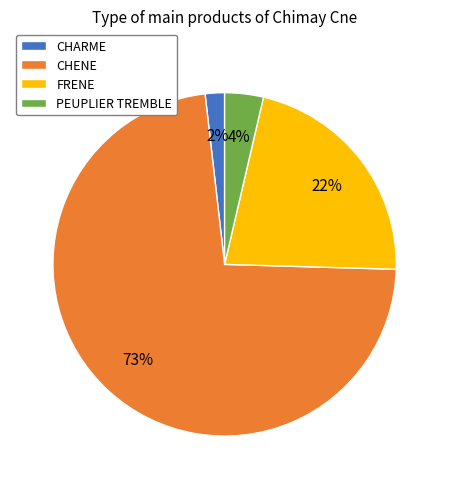

Which slice represents more than half of the pie?

CHENE